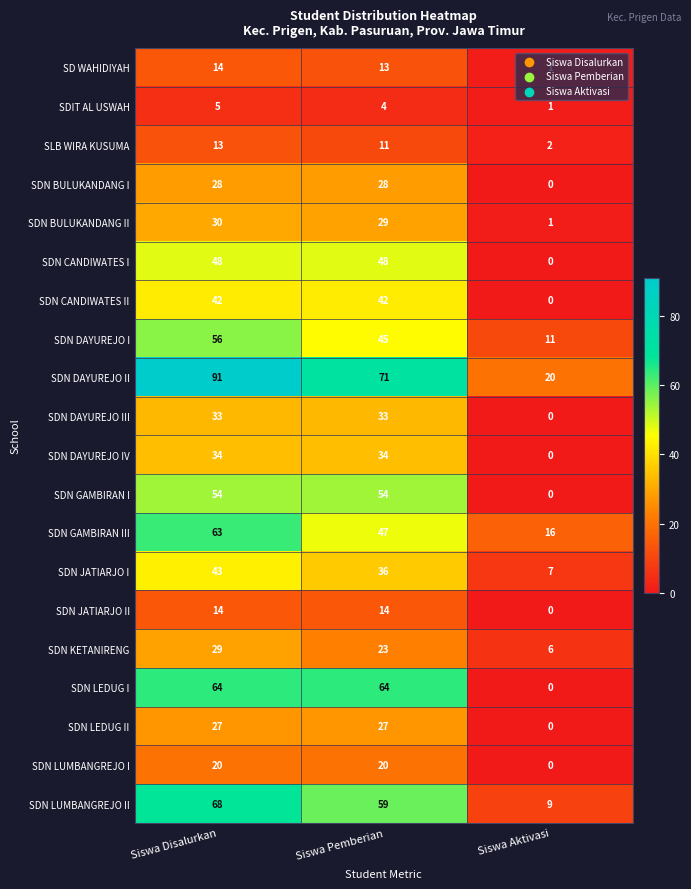

Which series has the largest total across all categories?

SDN DAYUREJO II